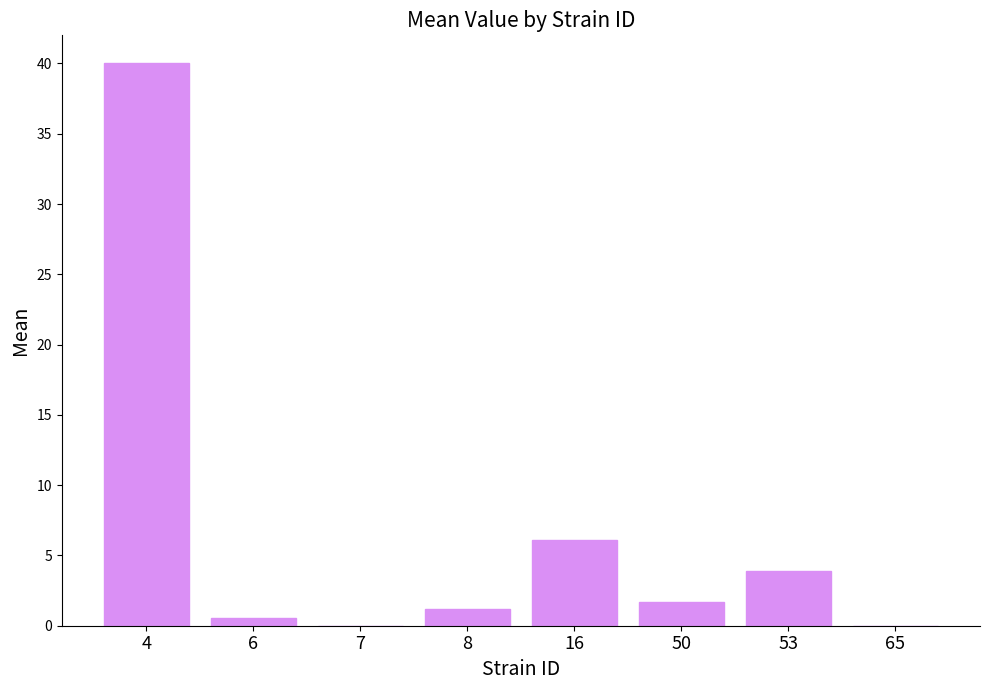

Where is the data nearest to the value 20?

16